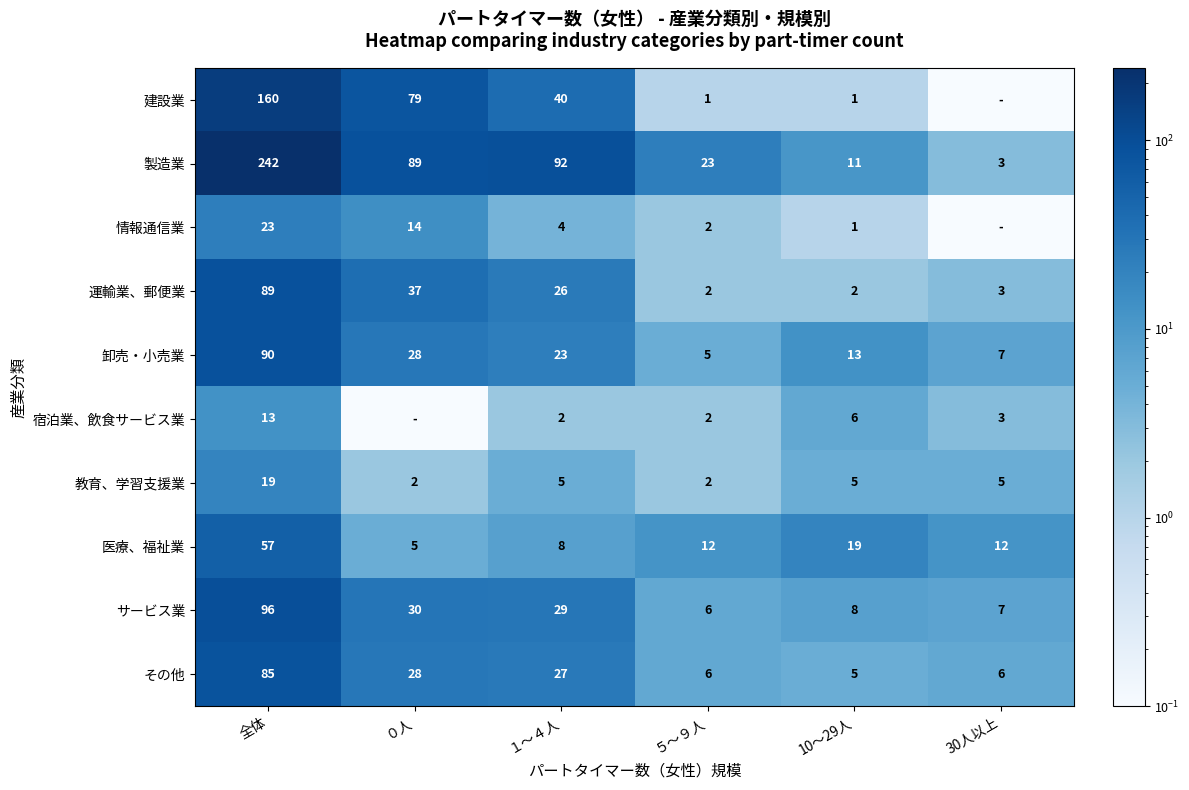

The その他 series shows 5.0 at 10～29人. True or false?

True